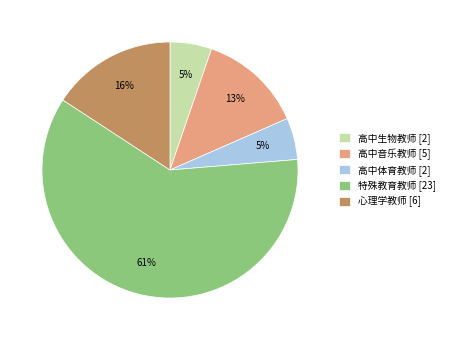

The 高中体育教师 slice represents 5% of the pie. True or false?

True